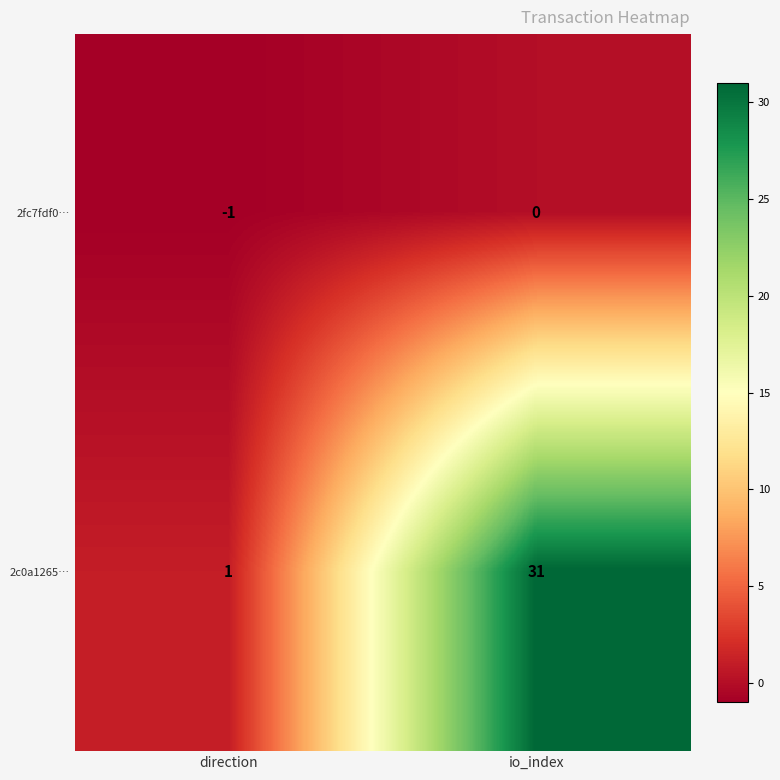

Reading left to right, what are all the values shown in this chart?

2fc7fdf0…: direction=-1	io_index=0
2c0a1265…: direction=1	io_index=31